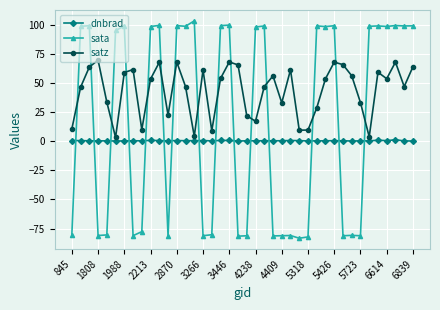

What is the minimum value shown in the chart?

-83.3